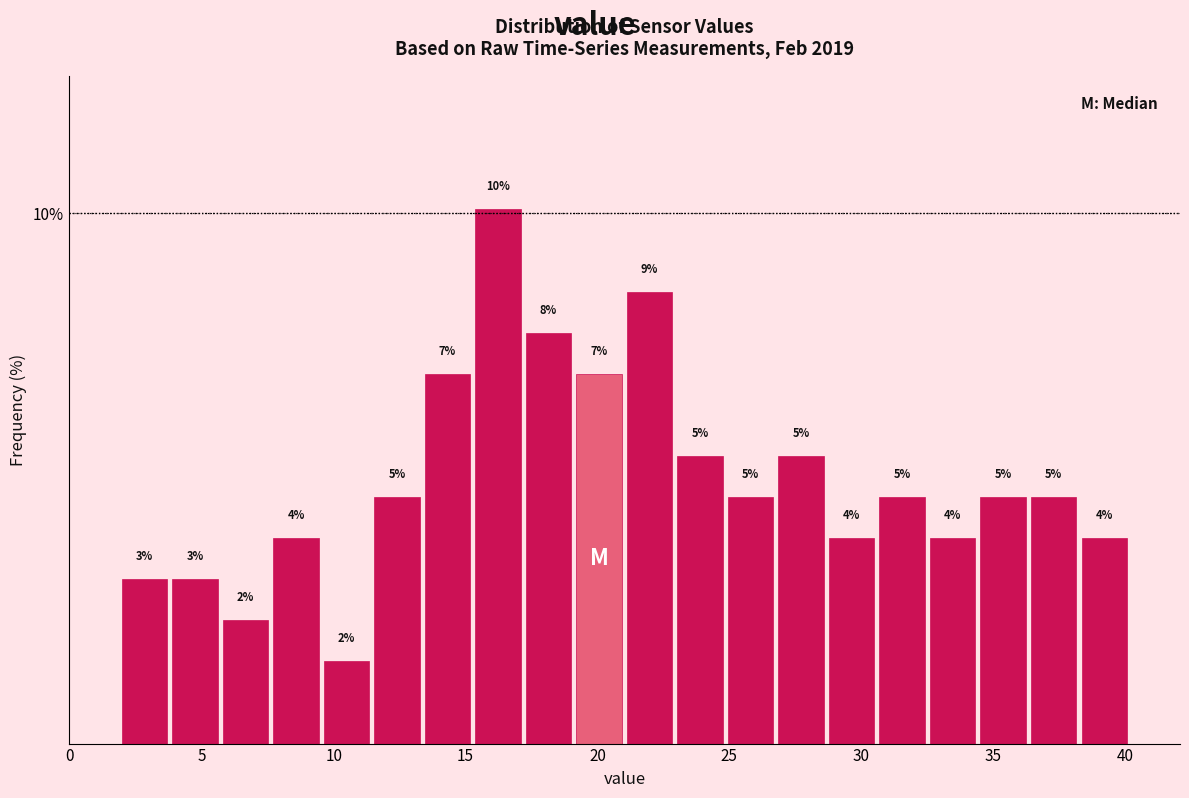

Around what value on the x-axis is the tallest bar? Give the approximate position of its centre, as read against the axis.

16.0